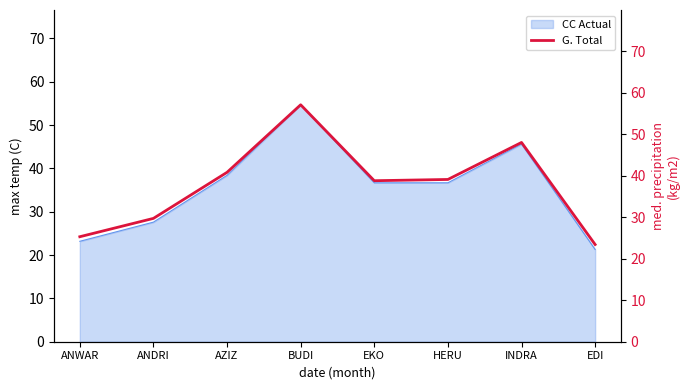

Where is the data nearest to the value 40?

AZIZ